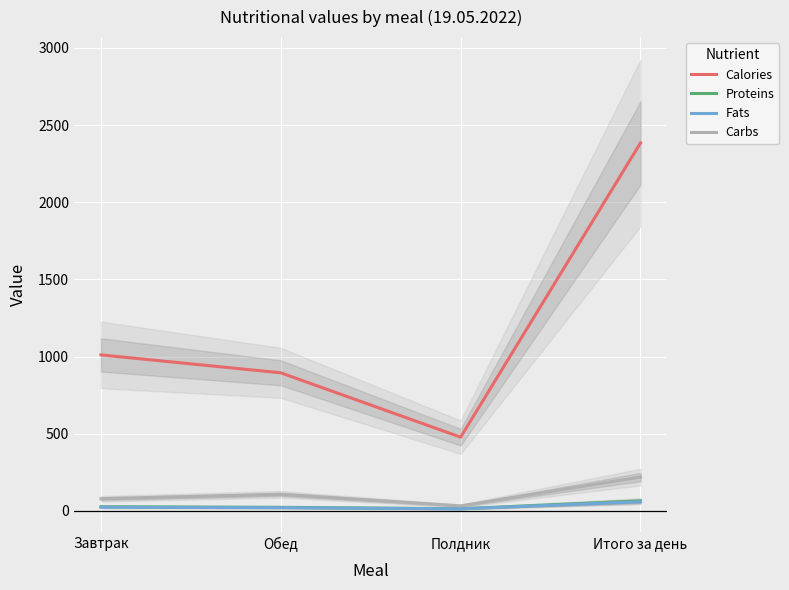

Is this an area chart (filled region under the line)?

No